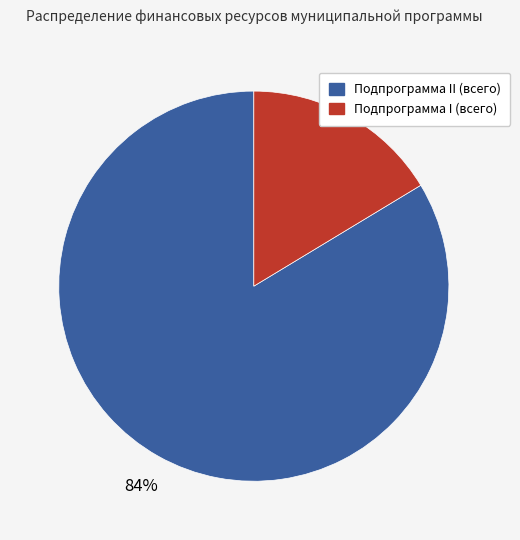

Which slice represents more than half of the pie?

Подпрограмма II (всего)